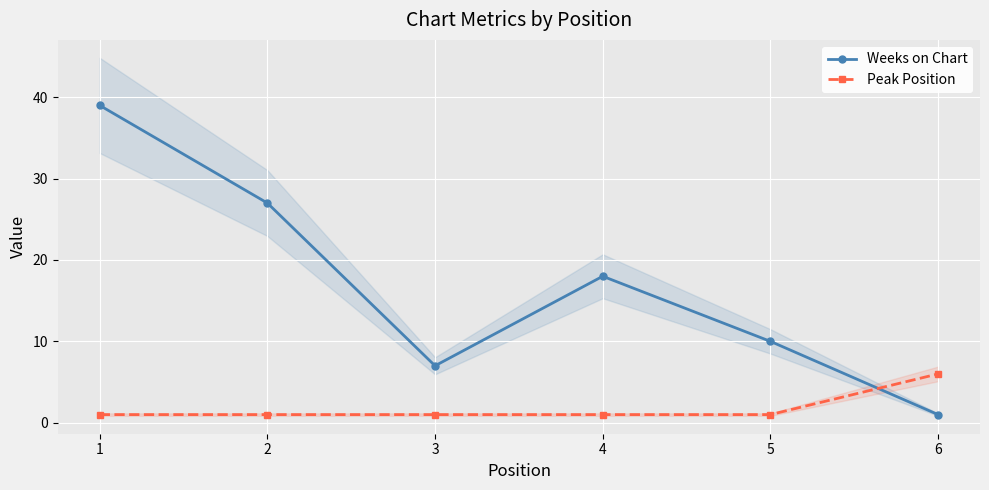

Which label corresponds to the smallest value in the chart?

6